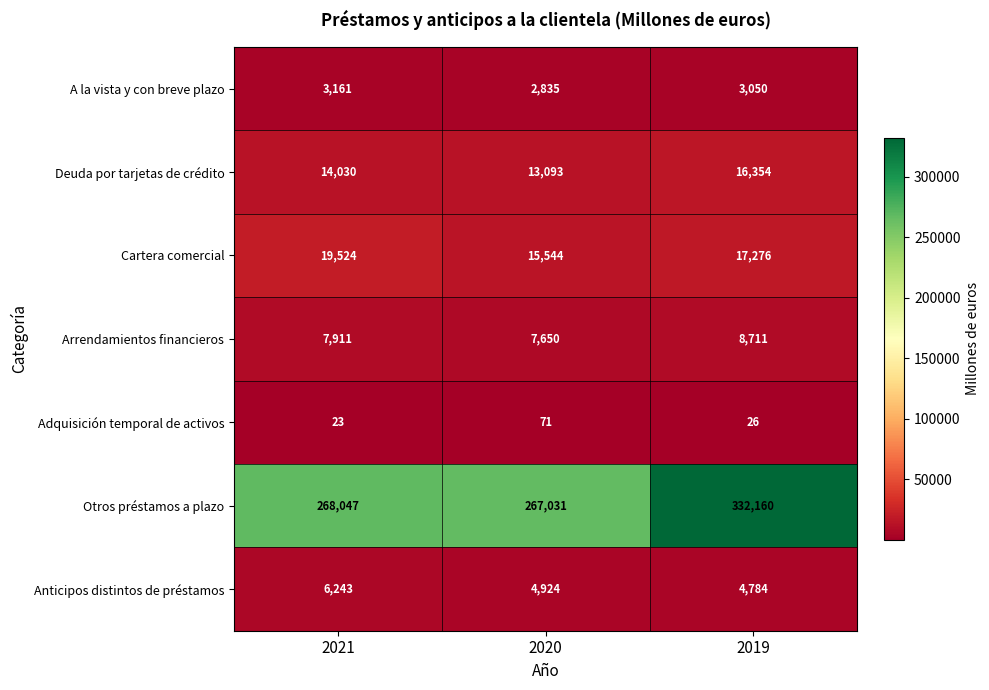

Rank the series by their maximum value, from highest to lowest.

Otros préstamos a plazo, Cartera comercial, Deuda por tarjetas de crédito, Arrendamientos financieros, Anticipos distintos de préstamos, A la vista y con breve plazo, Adquisición temporal de activos